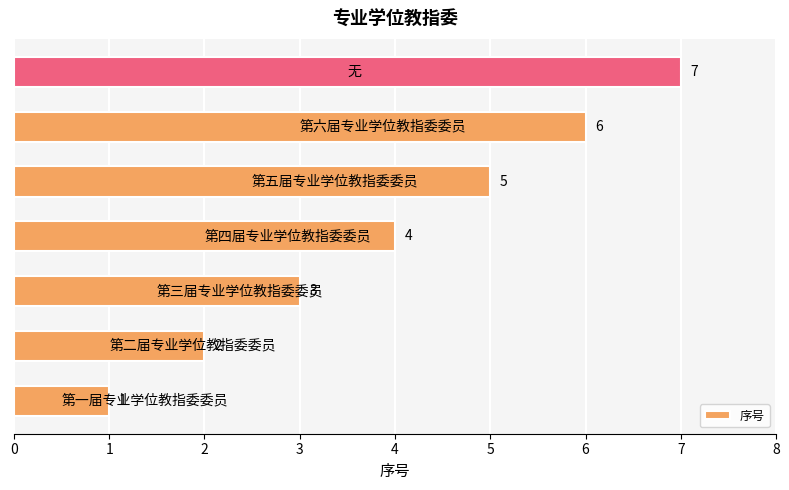

Count the values in the range 2 to 6.

5